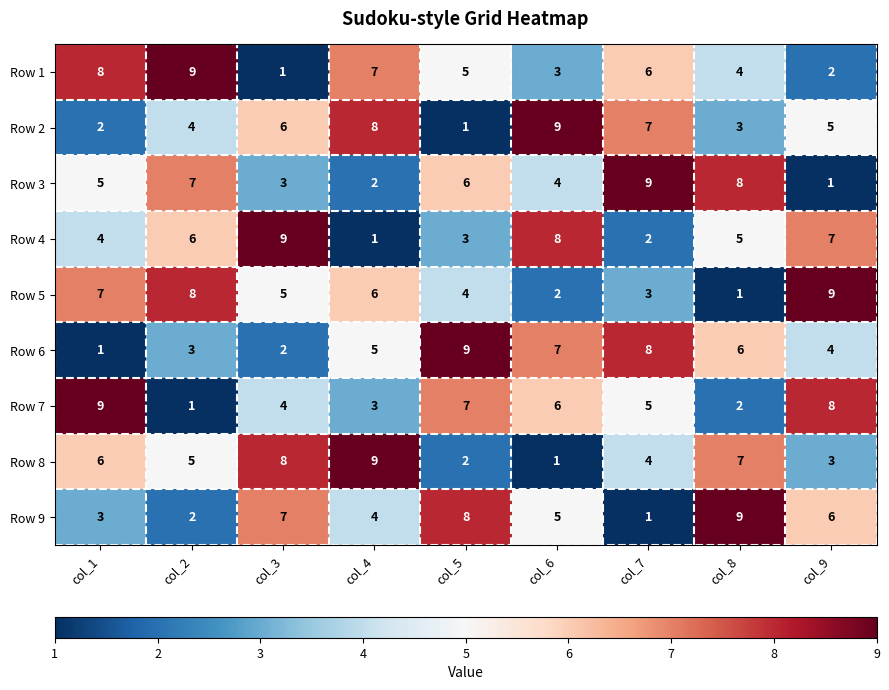

What is the difference between the highest and lowest values at col_1?

8